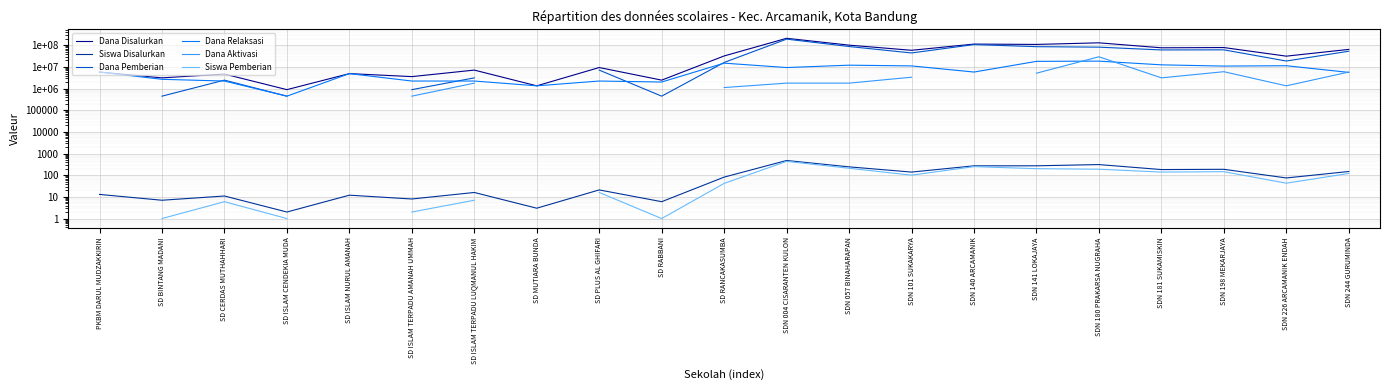

Rank the series by their maximum value, from highest to lowest.

Dana Disalurkan, Siswa Disalurkan, Dana Pemberian, Dana Relaksasi, Dana Aktivasi, Siswa Pemberian